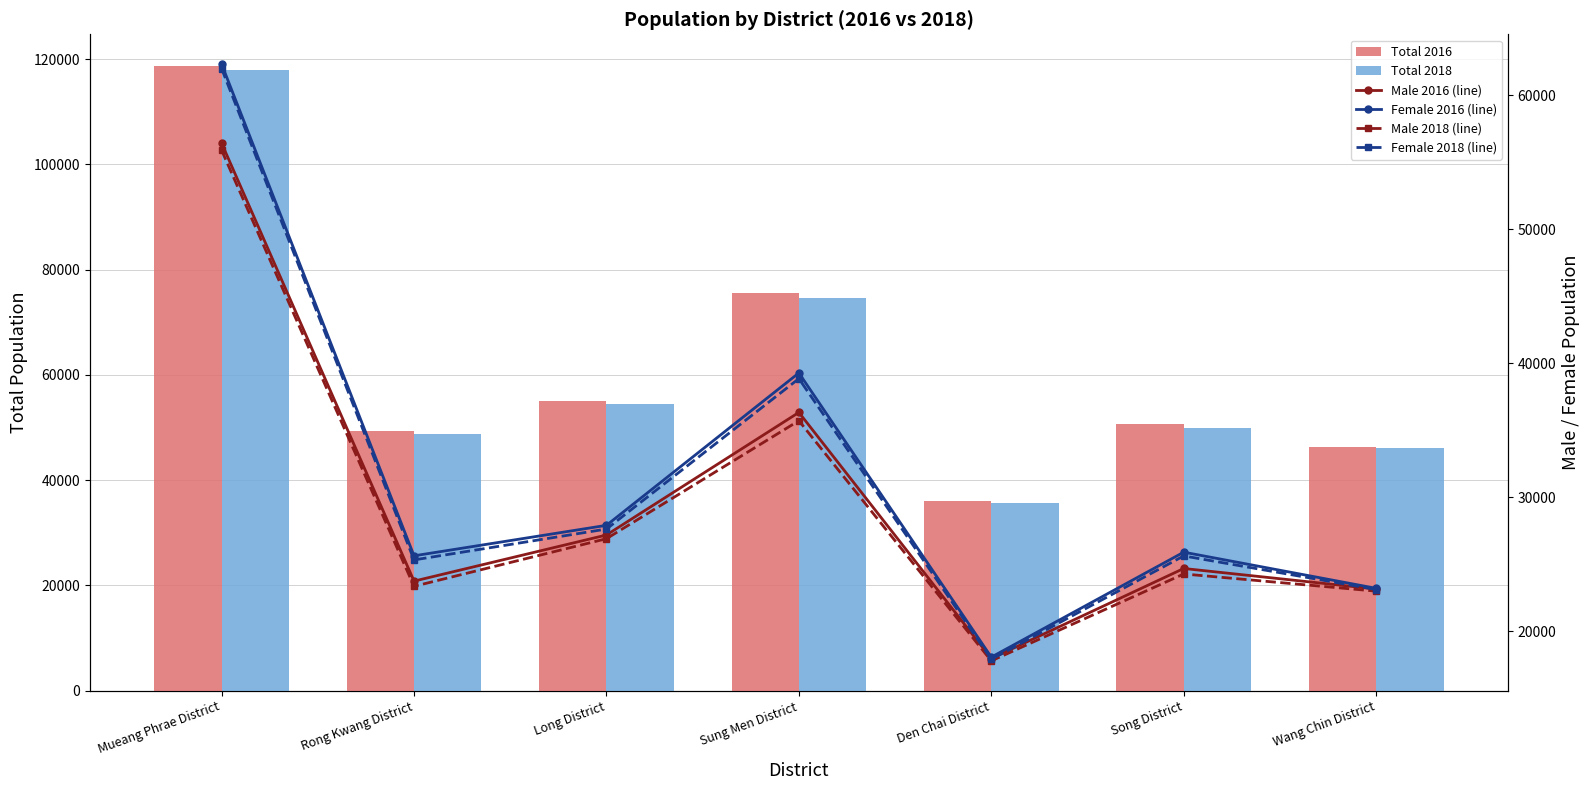

What is the average value of the Male 2016 (line) series?

29936